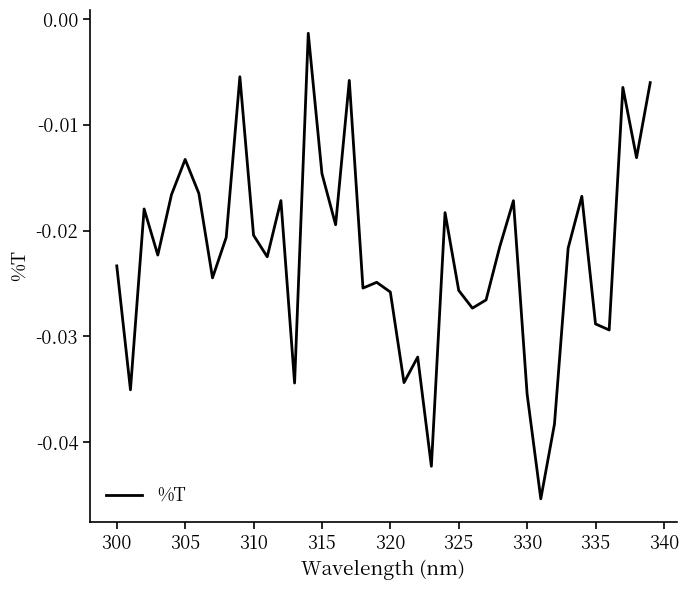

Does the chart have visible grid lines?

No